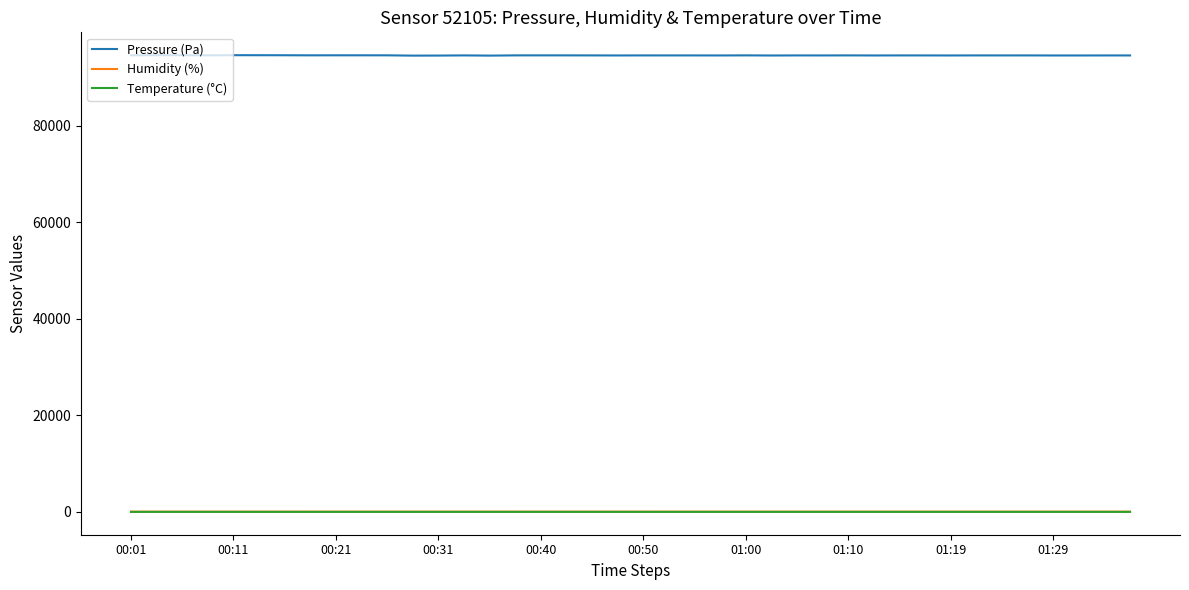

Which series has the largest total across all categories?

Pressure (Pa)